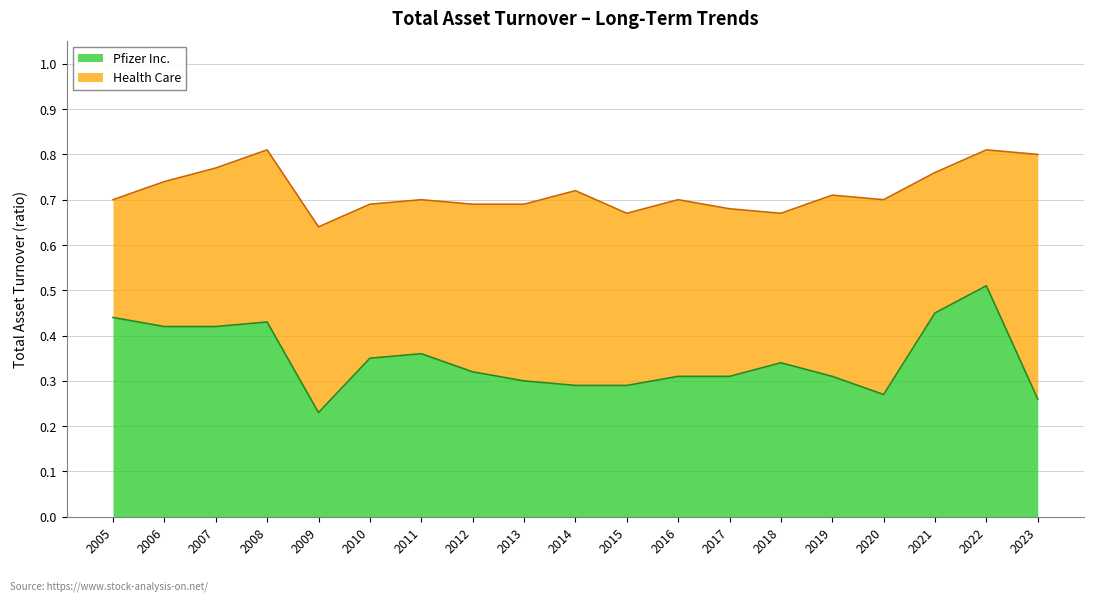

What is the maximum value shown in the chart?

0.8